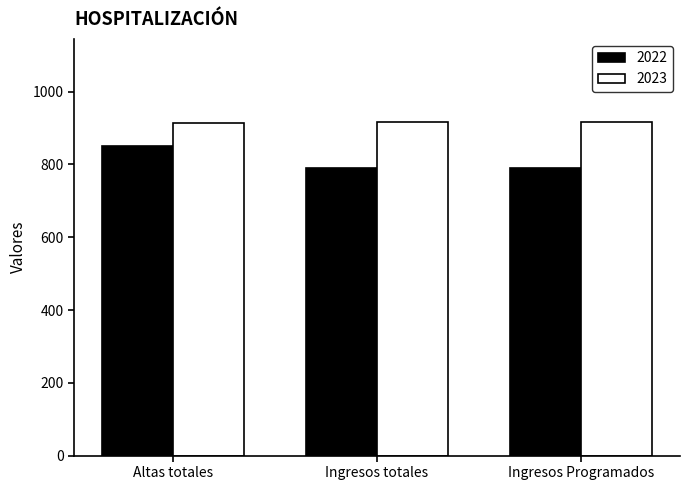

Read the 2023 value at Ingresos Programados.

916